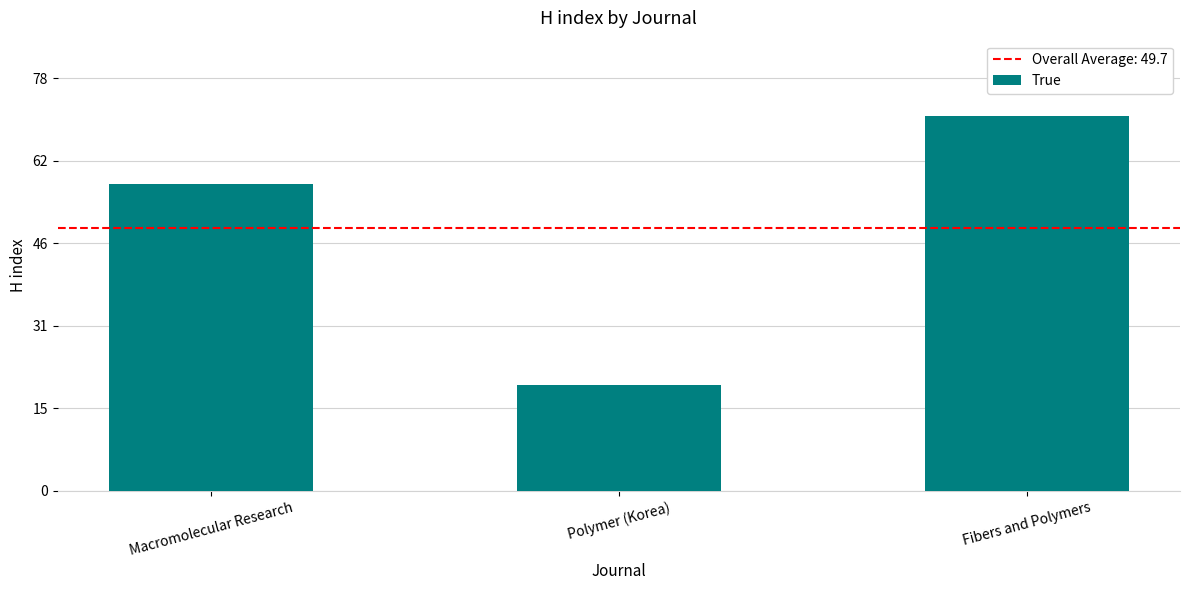

Does the chart contain any negative values?

No